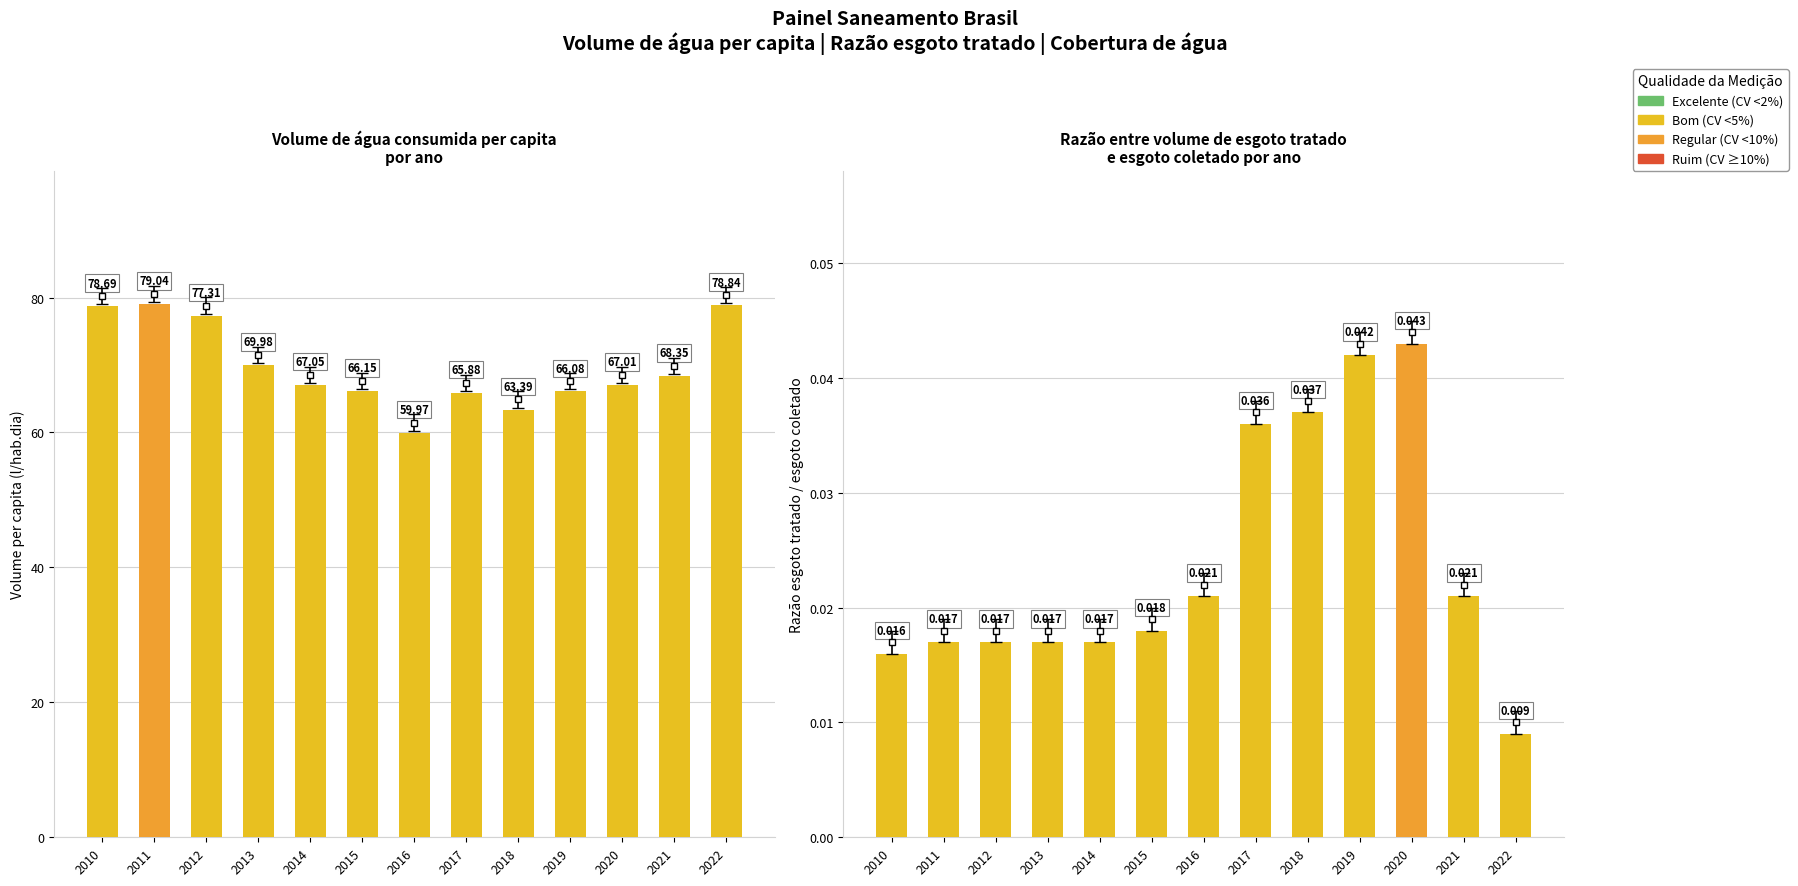

List the series in order of their peak value, highest first.

Volume de água consumida per capita (l/hab.dia), Razão esgoto tratado / esgoto coletado